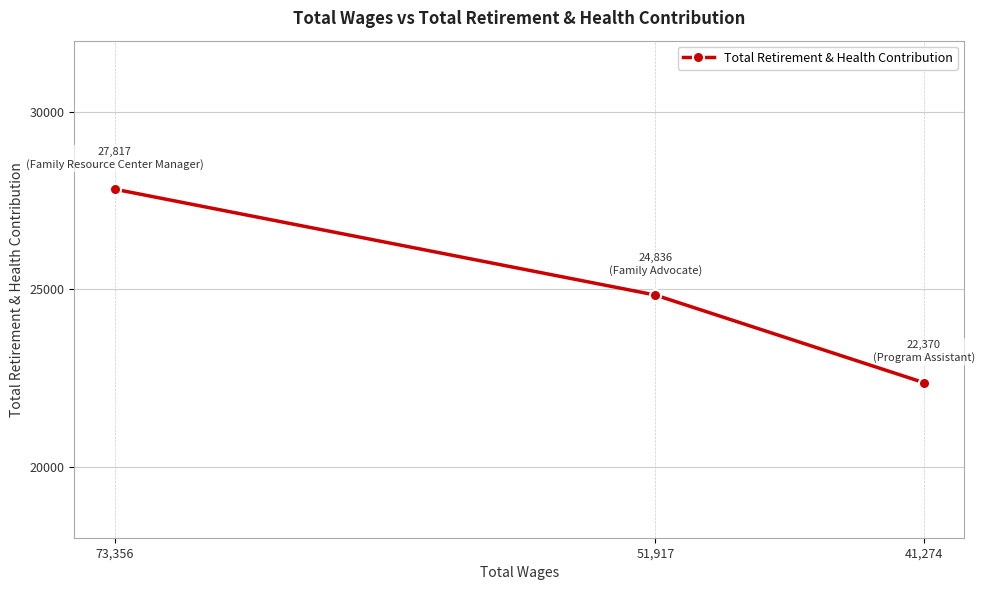

List the labels in order of value, smallest first.

41,274, 51,917, 73,356